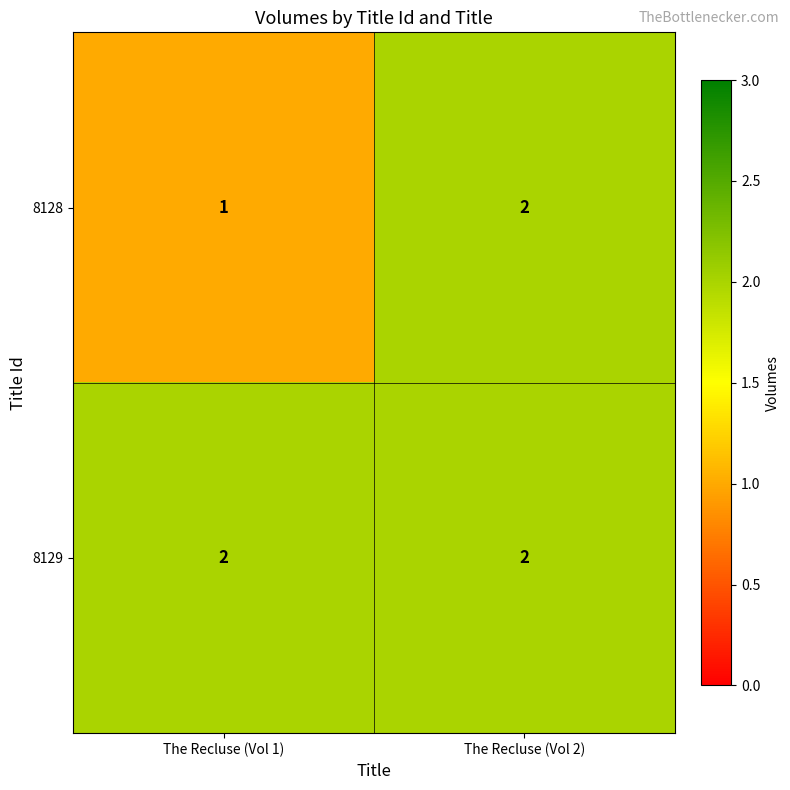

Which series has the largest range (max minus min)?

8128